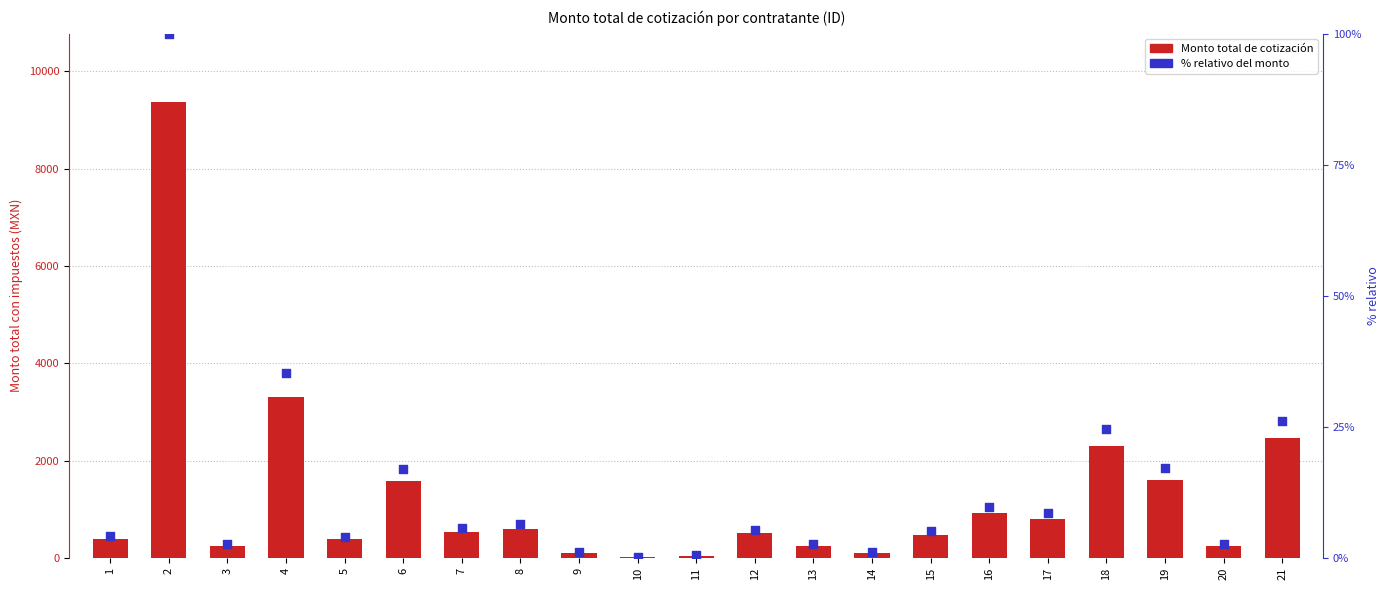

Which series has the largest total across all categories?

Monto total de cotización